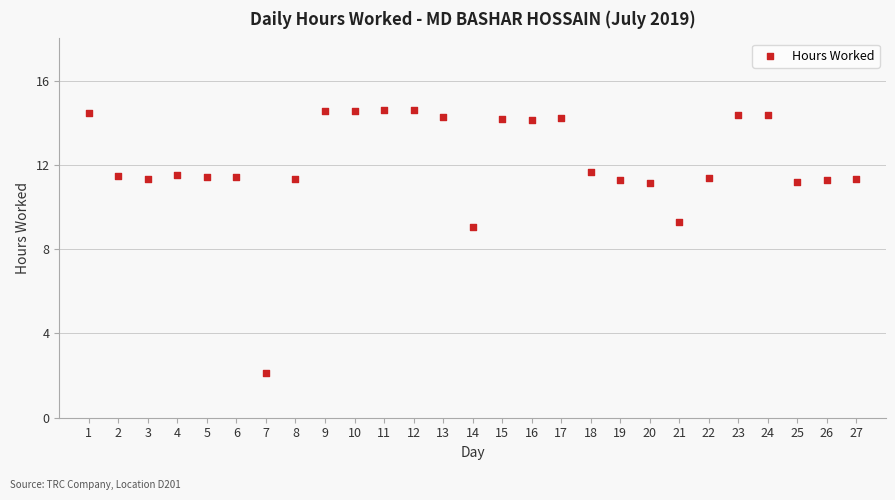

What Y value in the scatter plot is closest to 8?

9.0